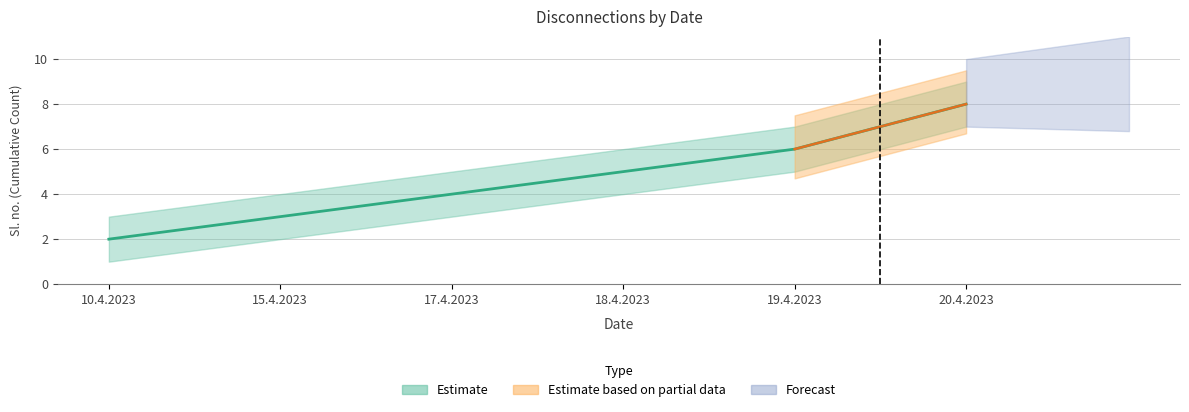

Where does the data first go above 5?

19.4.2023